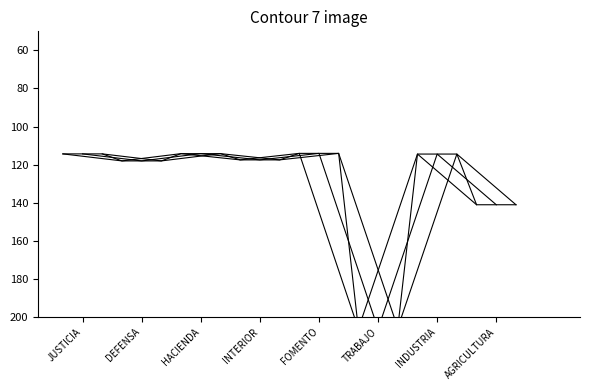

Which category has the lowest value in the Prev. Finales 2020 (col_3) series?

FOMENTO